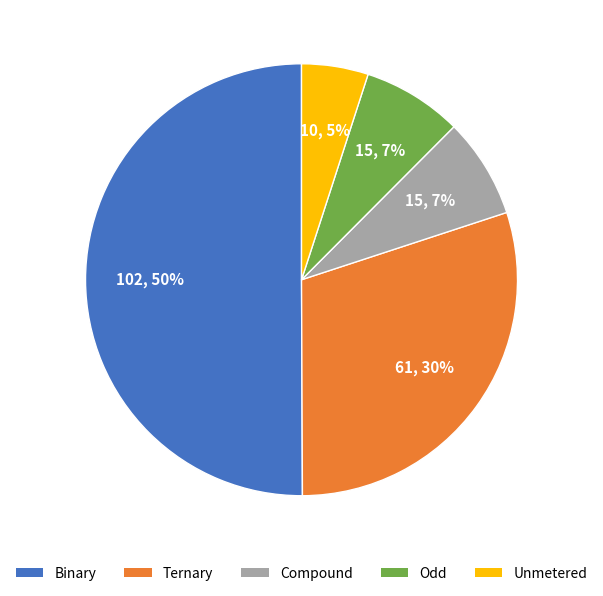

To the nearest percent, what is the difference between the largest and smallest slice percentages?

45%